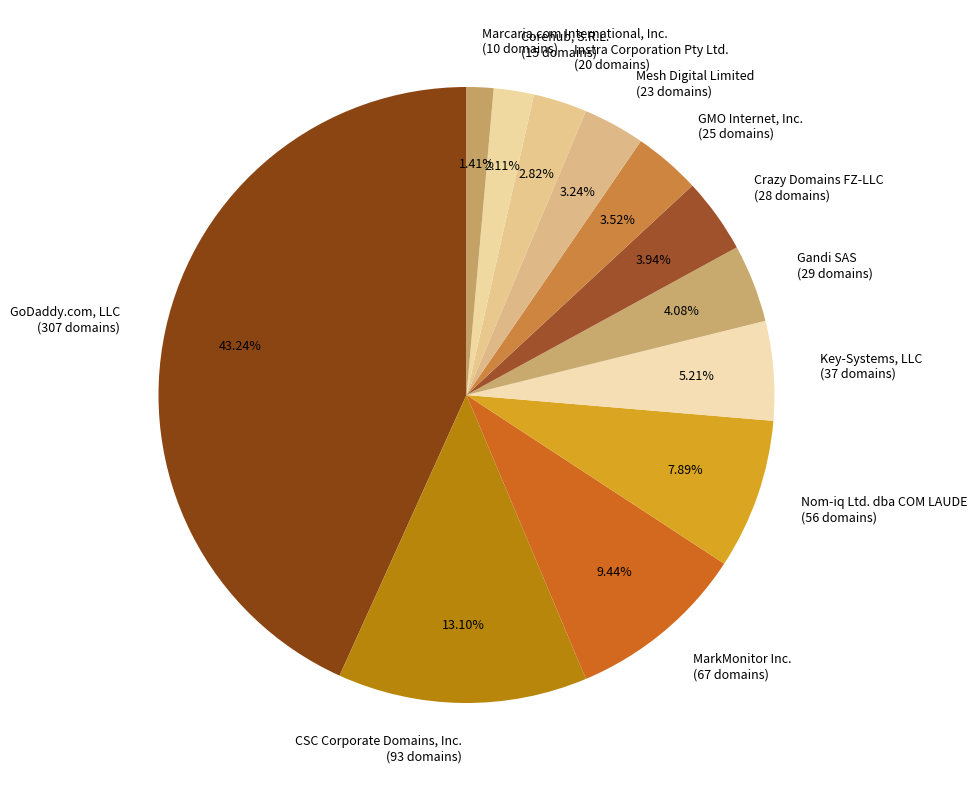

What is the ratio of the value at MarkMonitor Inc. to the value at GMO Internet, Inc.?

2.7